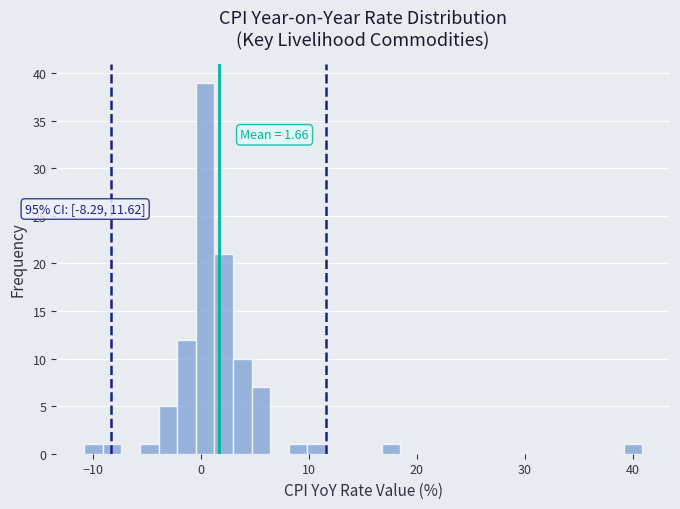

Around what value on the x-axis is the tallest bar? Give the approximate position of its centre, as read against the axis.

0